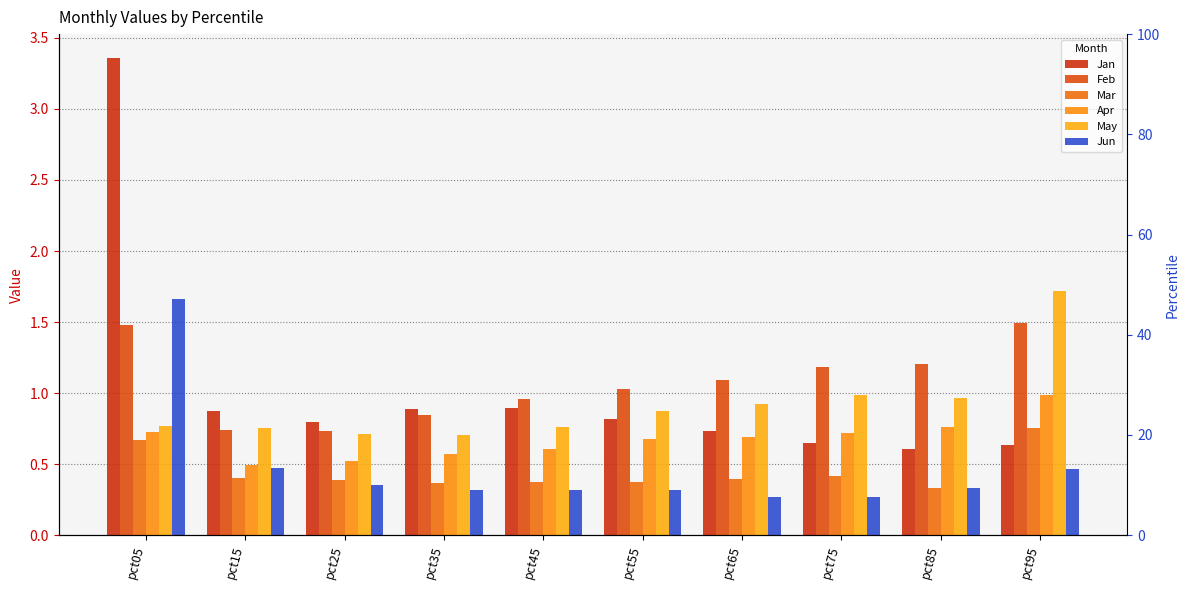

What is the value of the Jan bar at the 4th from the left?

0.9